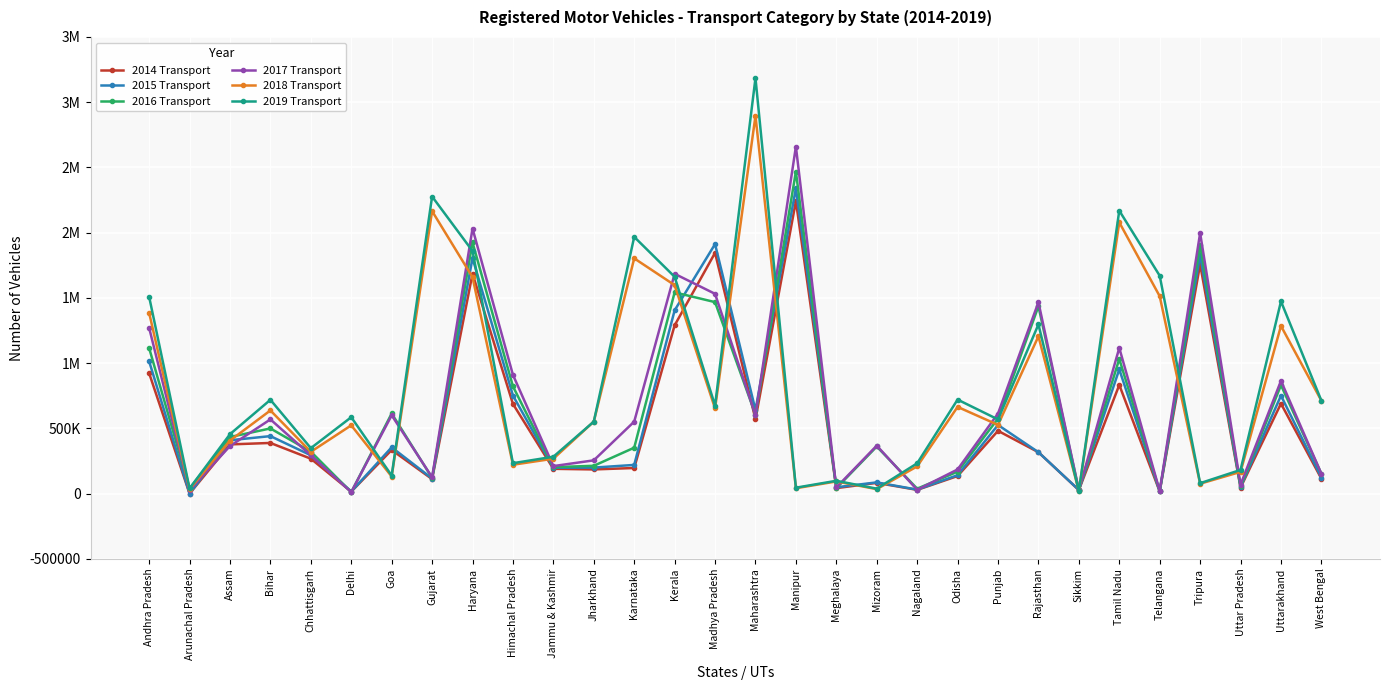

What are all the series names shown in the legend?

2014 Transport, 2015 Transport, 2016 Transport, 2017 Transport, 2018 Transport, 2019 Transport